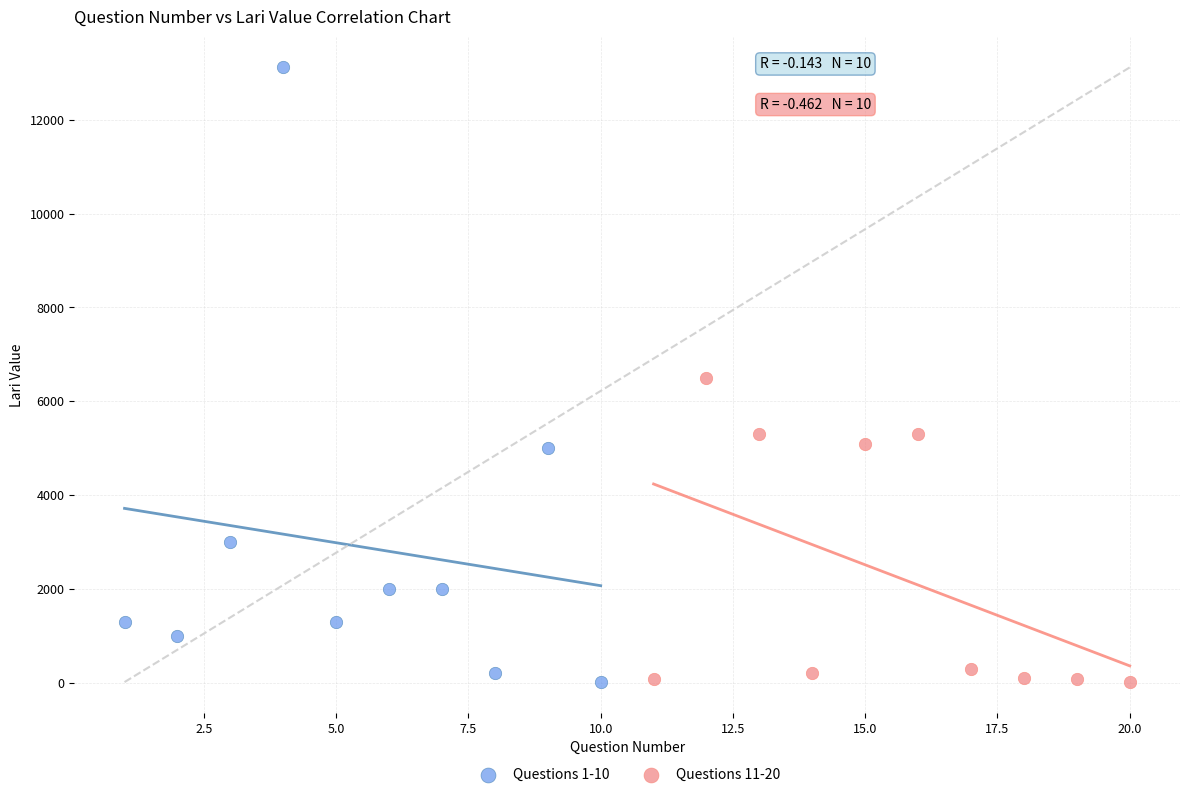

Which series reaches the maximum Y coordinate?

Questions 1-10